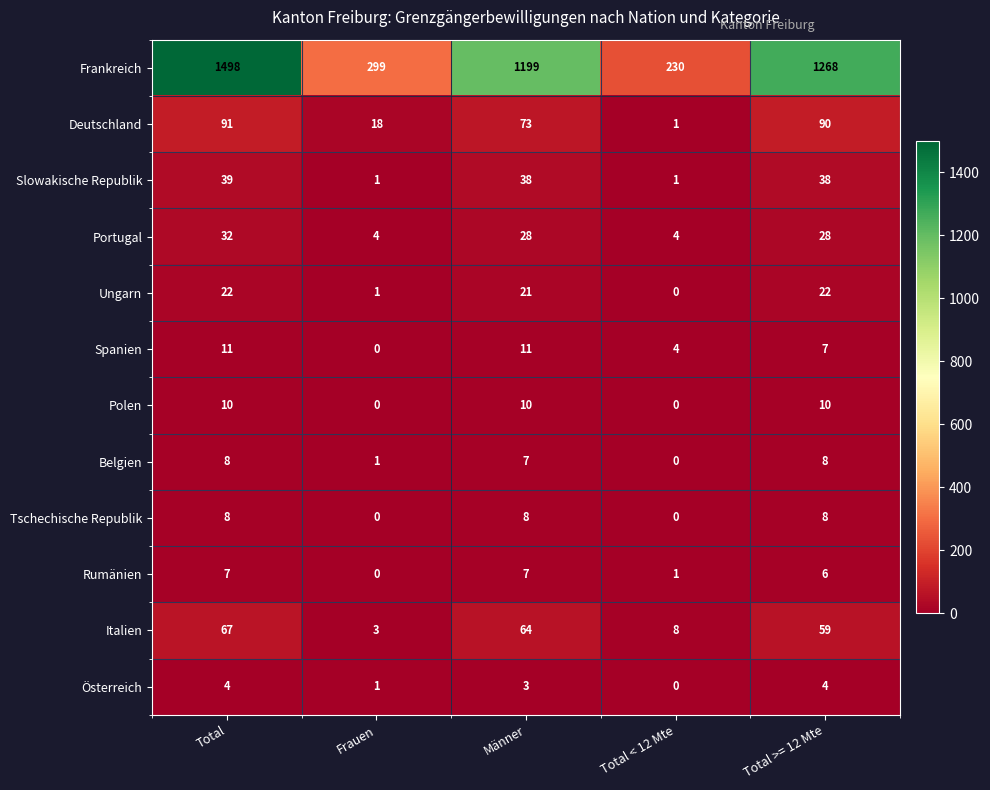

Which series has the largest range (max minus min)?

Frankreich